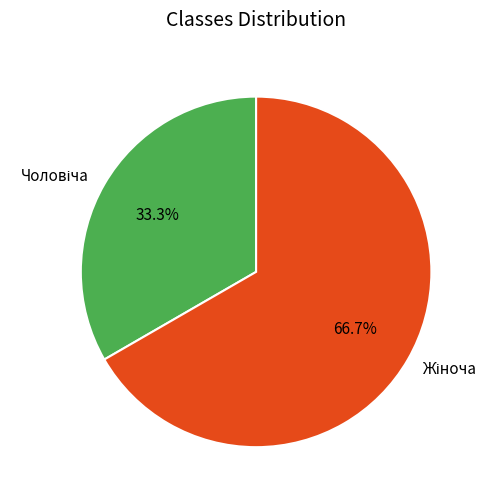

Is there a majority slice in this chart?

Yes